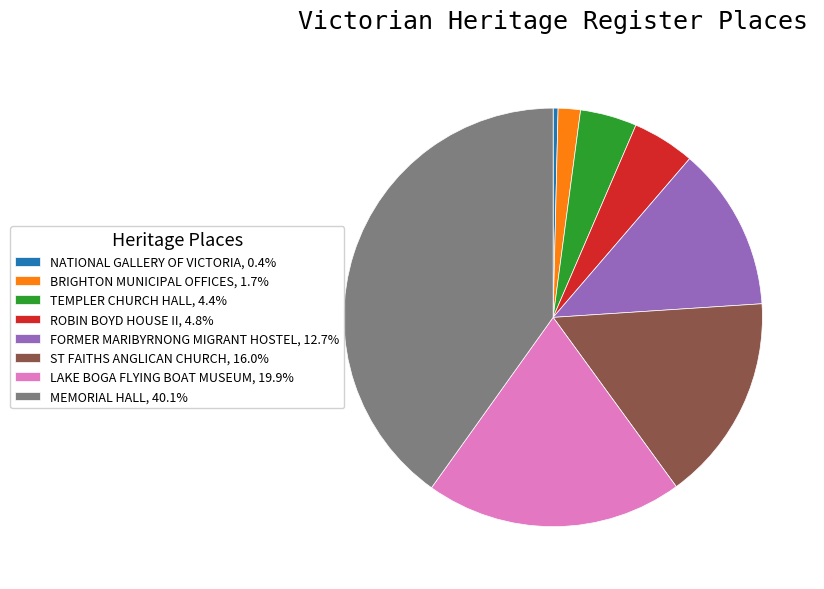

Is it true that LAKE BOGA FLYING BOAT MUSEUM is 20% of the pie?

True